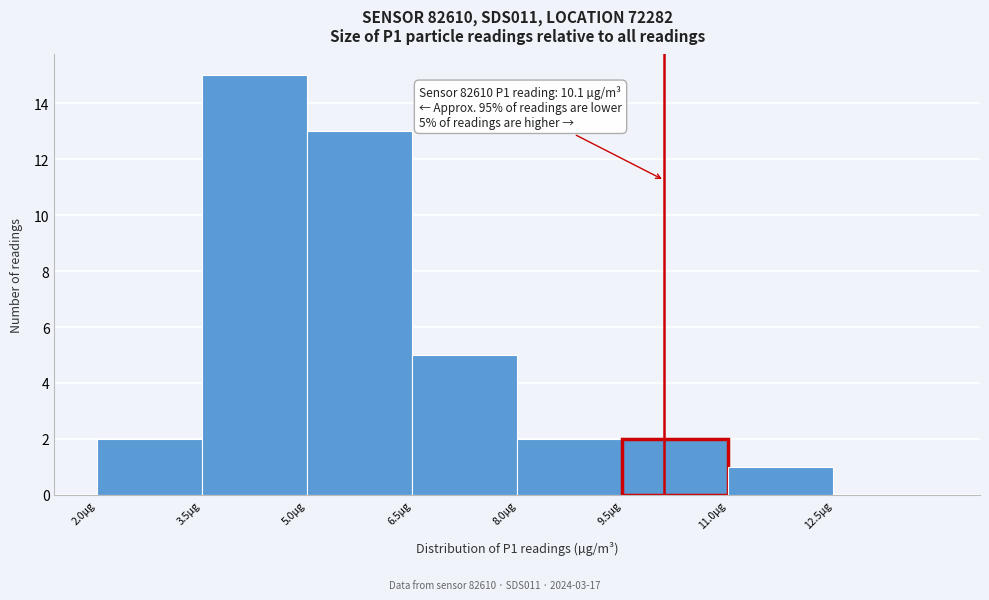

Which range on the x-axis has the tallest bar?

3.5 to 5.0